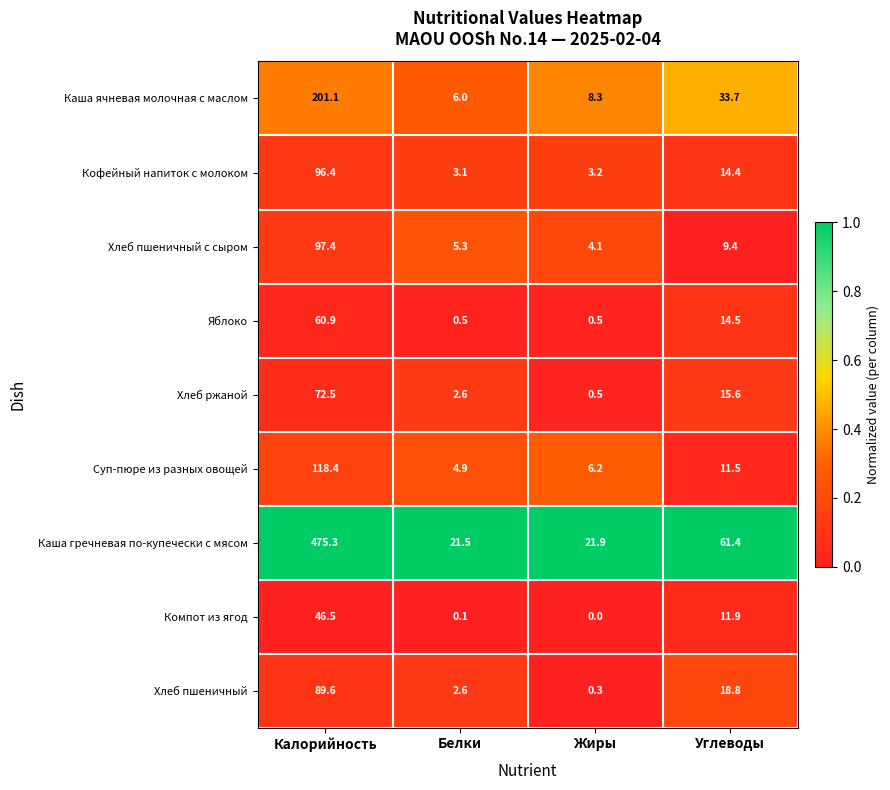

List the series in order of their peak value, highest first.

Каша гречневая по-купечески с мясом, Каша ячневая молочная с маслом, Суп-пюре из разных овощей, Хлеб пшеничный с сыром, Кофейный напиток с молоком, Хлеб пшеничный, Хлеб ржаной, Яблоко, Компот из ягод